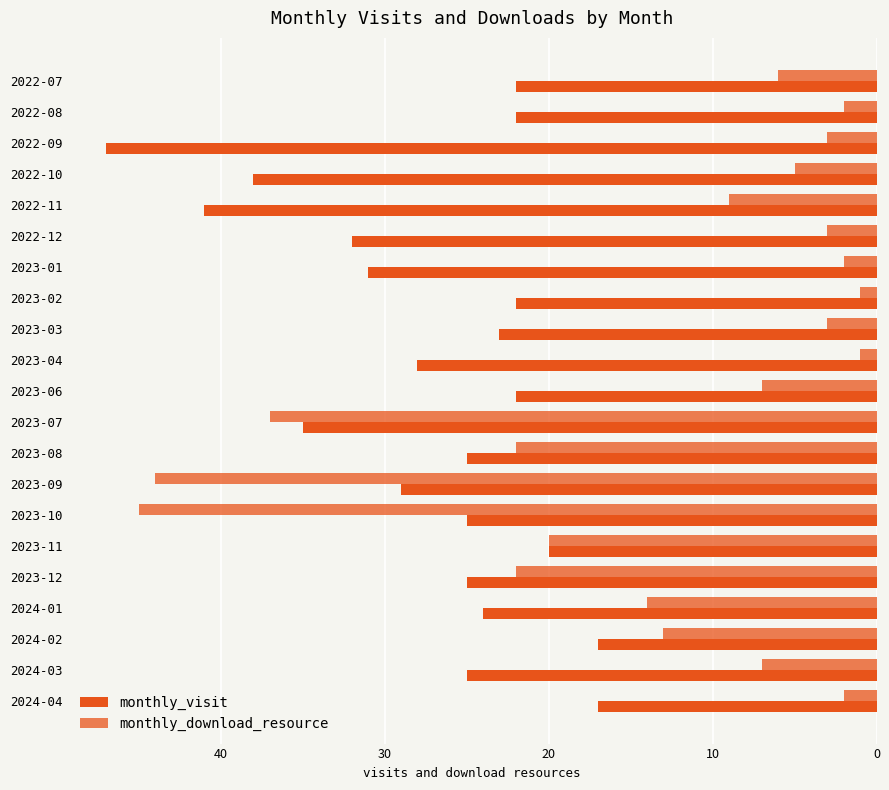

Count the number of data series in this chart.

2